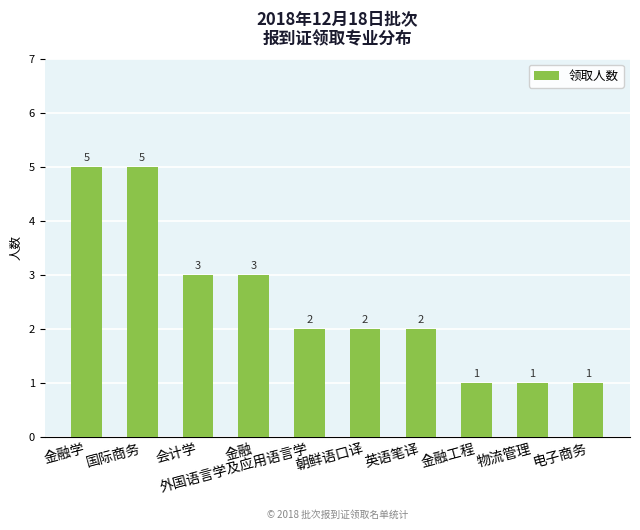

What is the ratio of the value at 会计学 to the value at 外国语言学及应用语言学?

1.5